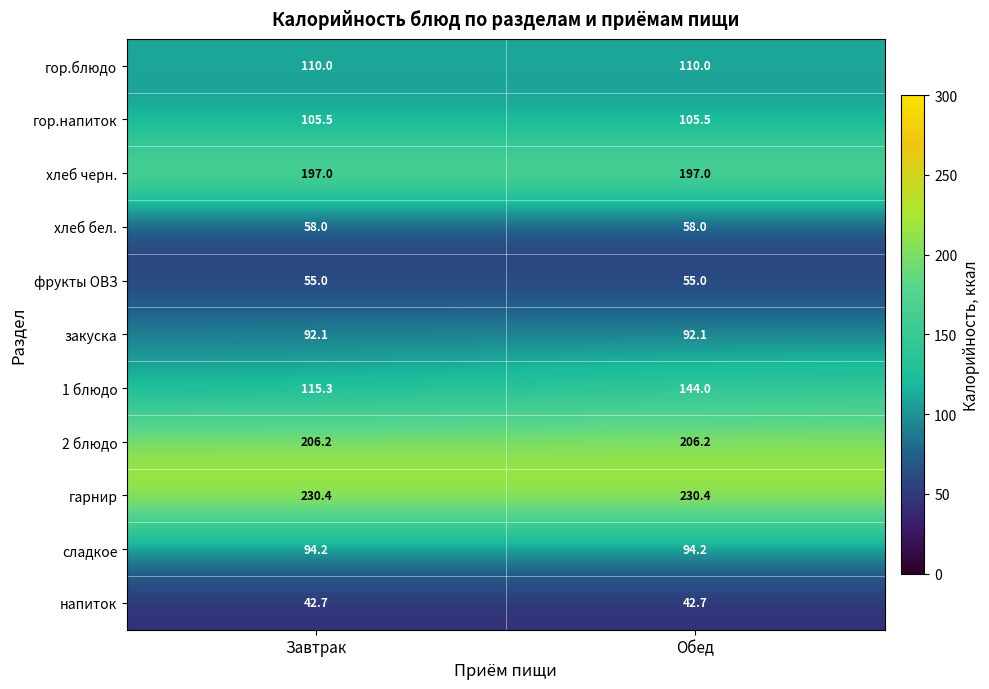

At which category is the sum across all series the highest?

Обед